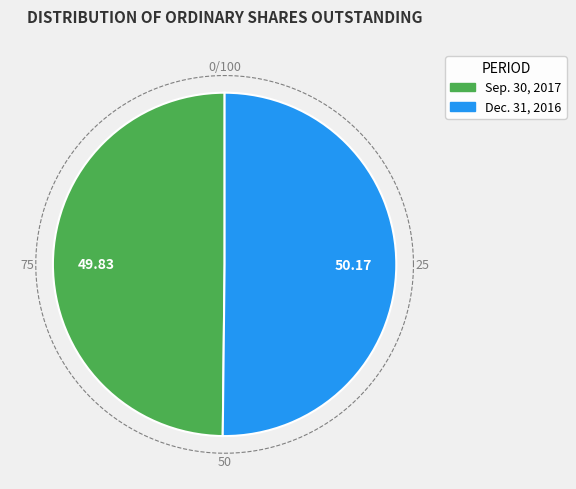

How many slices are in this pie chart?

2